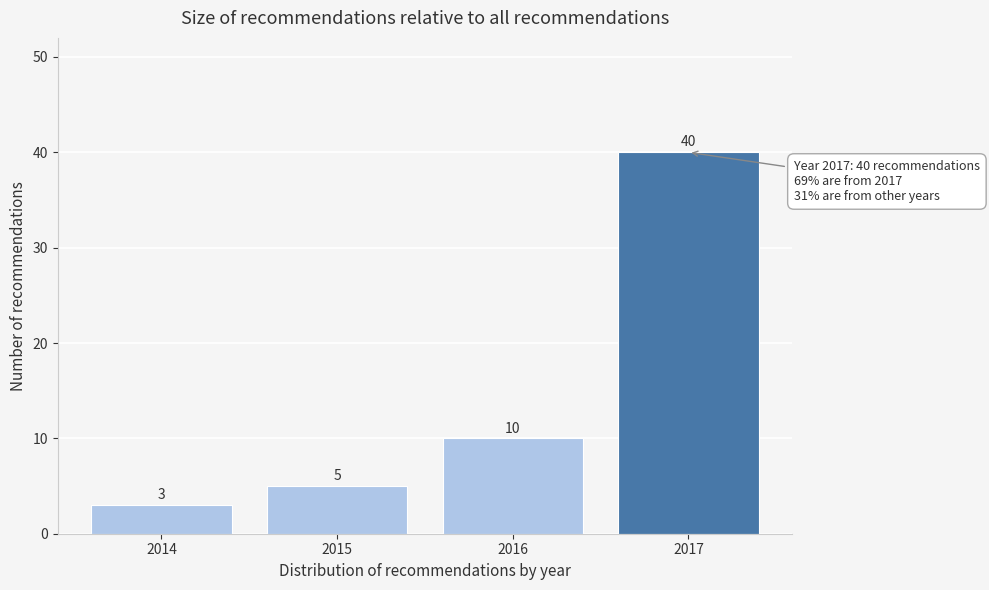

Reading left to right, what are all the values shown in this chart?

3	5	10	40